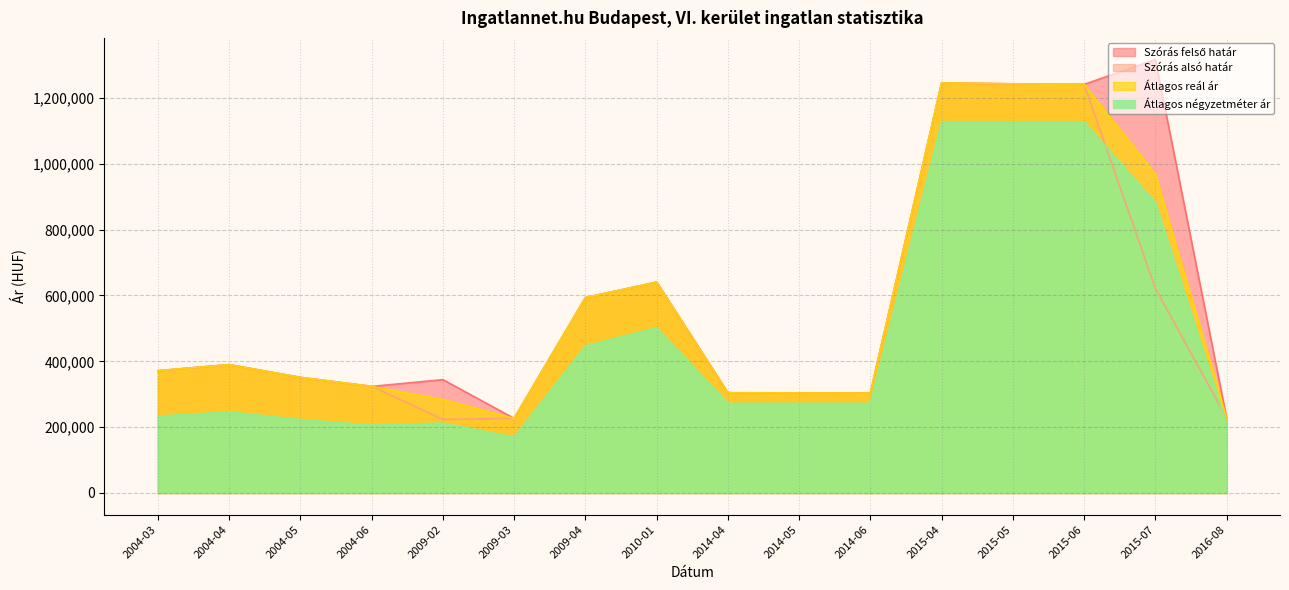

Rank the series at 2014-04 from lowest to highest value.

Átlagos négyzetméter ár, Szórás alsó határ, Szórás felső határ, Átlagos reál ár